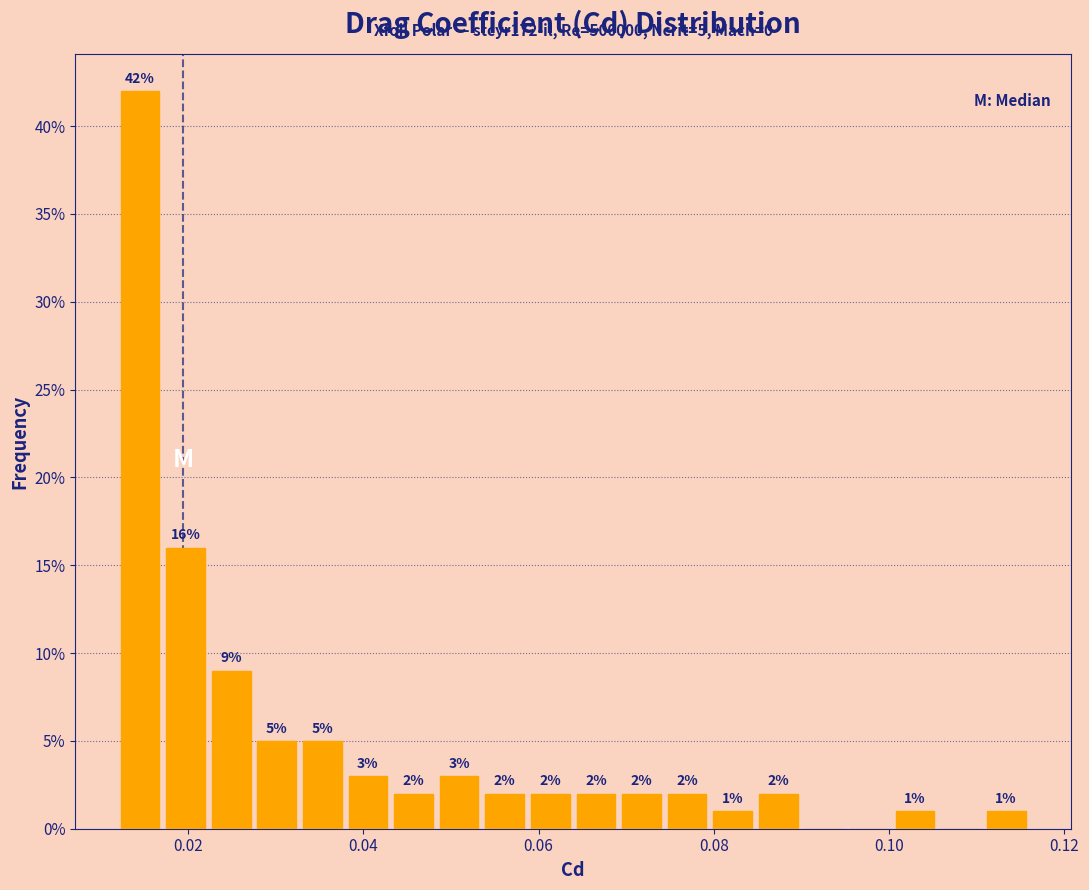

Around what value on the x-axis is the tallest bar? Give the approximate position of its centre, as read against the axis.

0.014